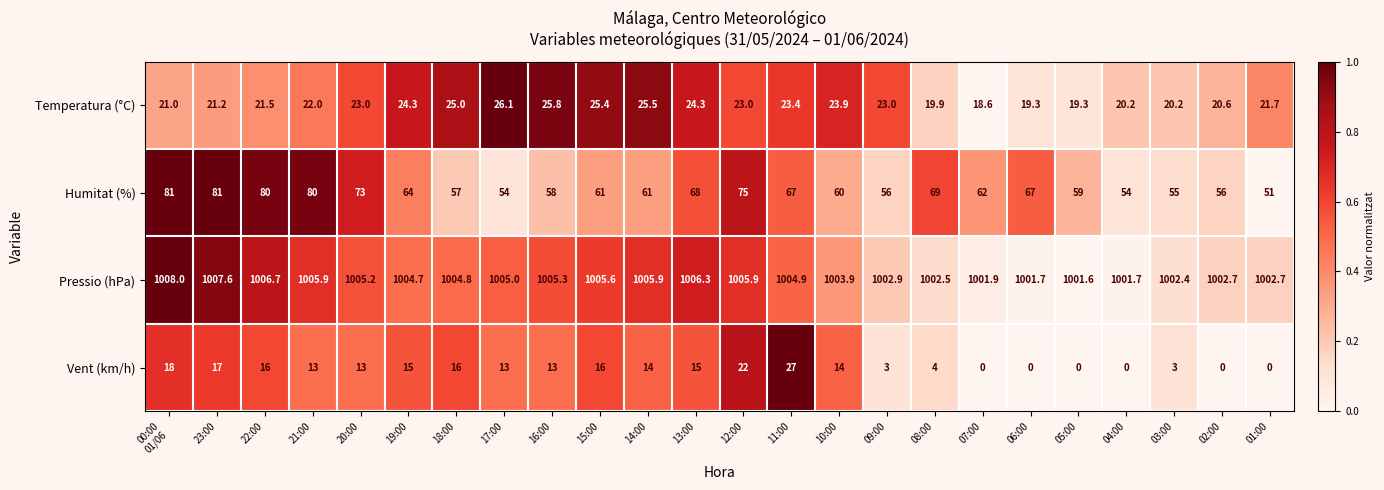

What is the difference between the maximum and minimum values in the Vent (km/h) series?

27.0